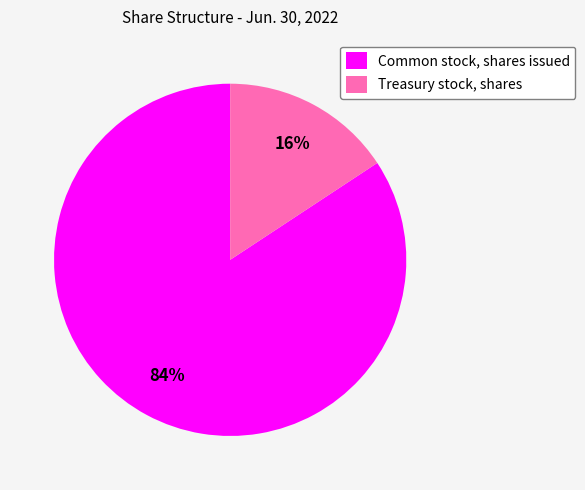

What is the largest slice in the pie chart?

Common stock, shares issued